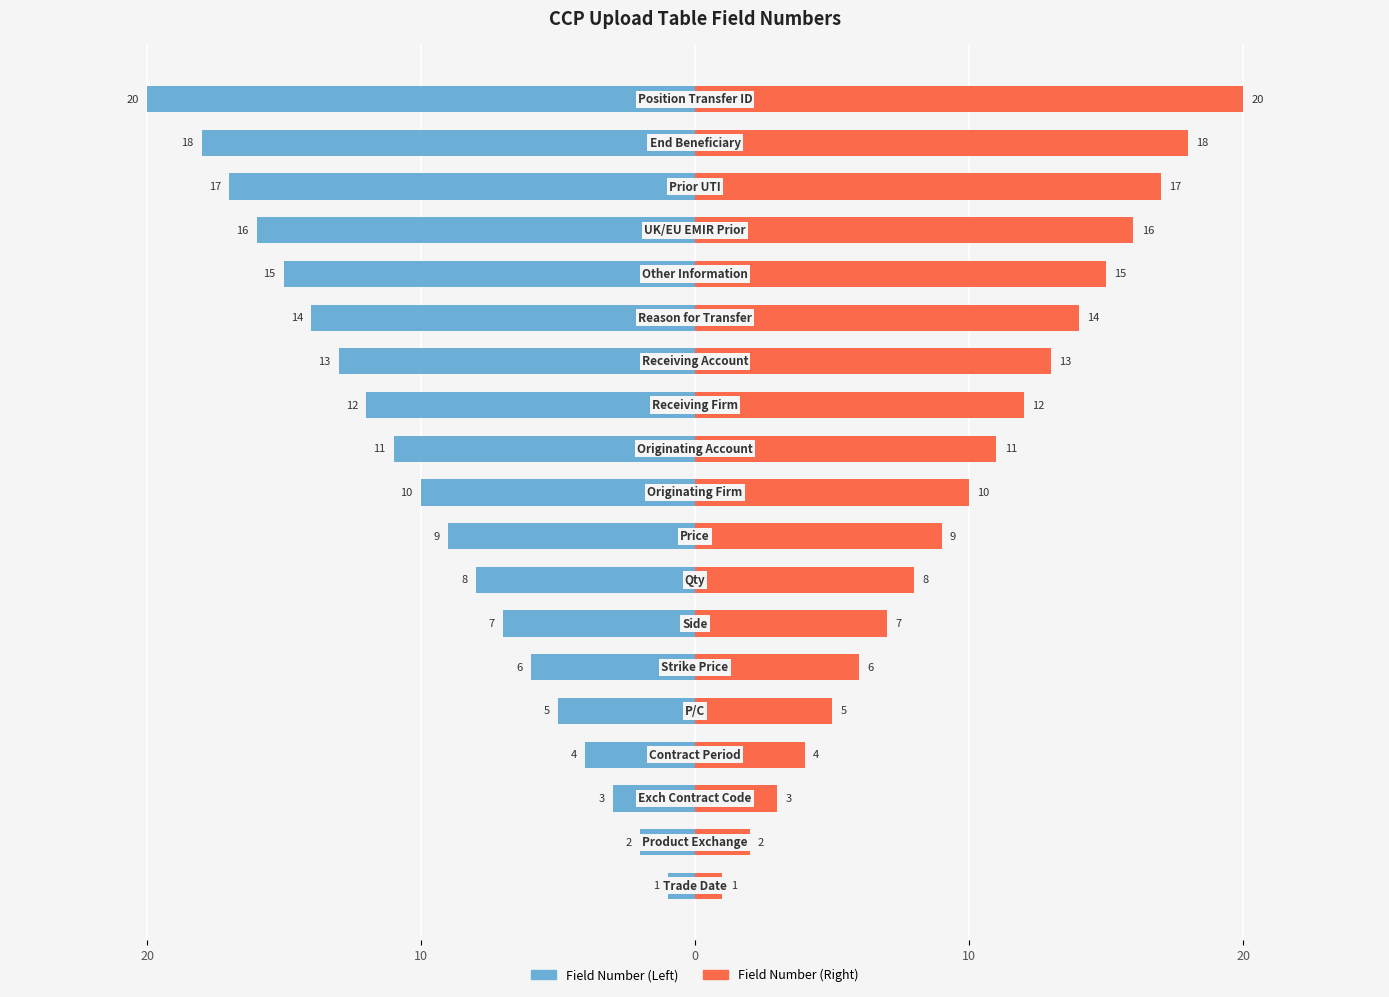

Which series has the largest total across all categories?

Field Number (Right)